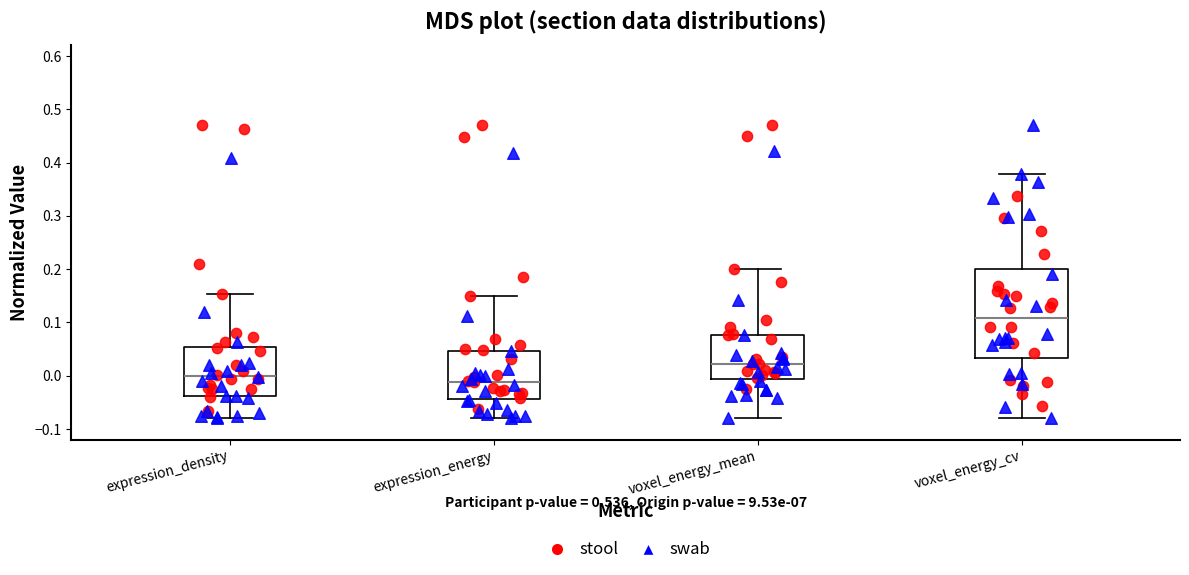

Reading left to right, transcribe this box plot: for each box, give where its median line is, the range the box spans, and where its two whiskers end, as read against the y-axis. The values are not printed on the chart, so give them approximately, as read against the axis.

expression_density: median 0.00, box -0.04 to 0.05, whiskers -0.08 to 0.15
expression_energy: median -0.01, box -0.04 to 0.05, whiskers -0.08 to 0.15
voxel_energy_mean: median 0.02, box -0.01 to 0.08, whiskers -0.08 to 0.20
voxel_energy_cv: median 0.11, box 0.03 to 0.20, whiskers -0.08 to 0.38